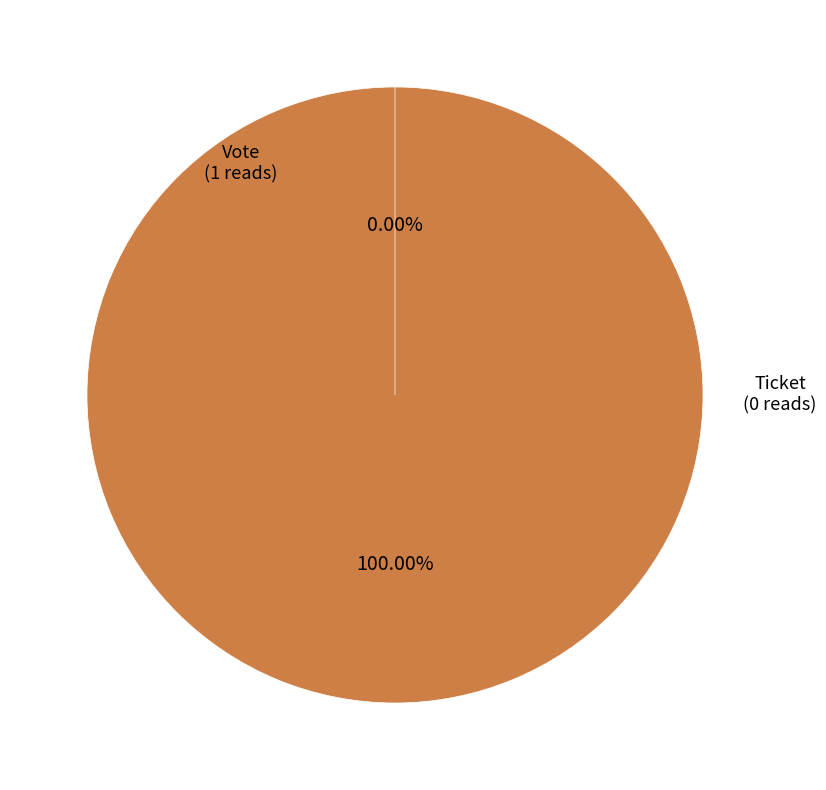

Which slice is the largest?

Vote (io_index=1)